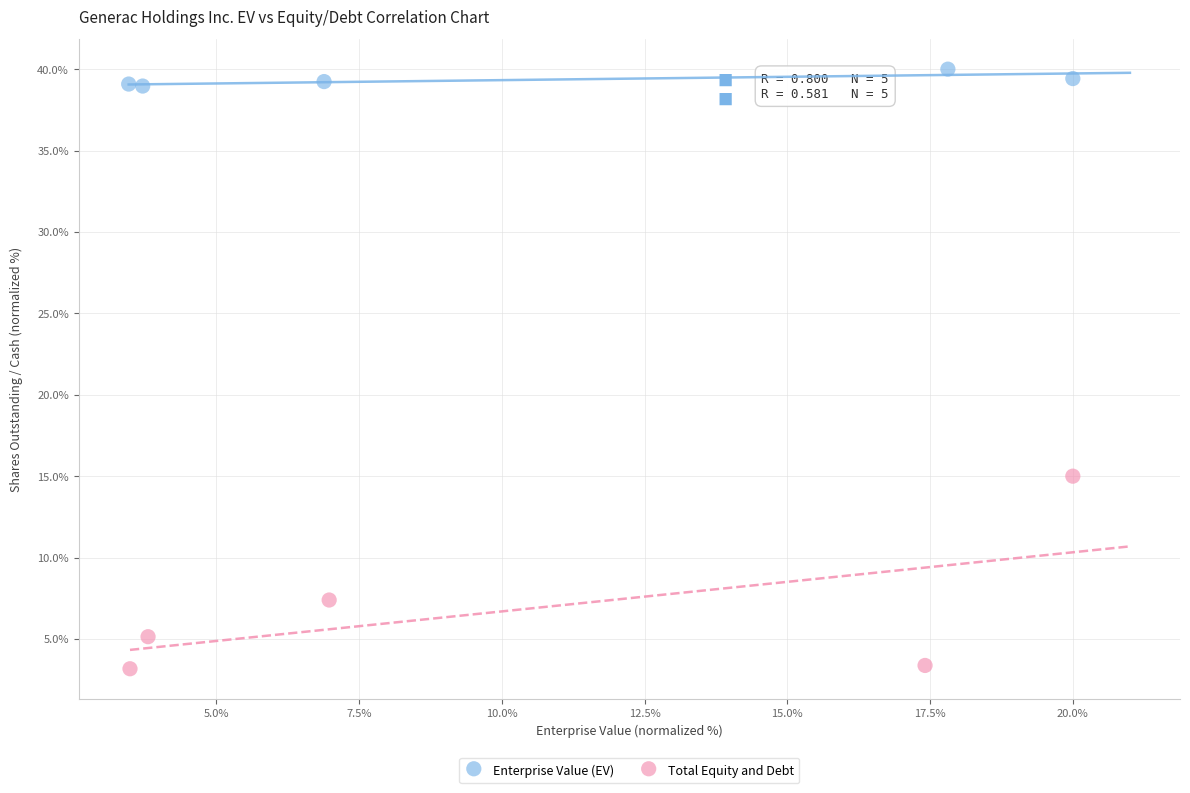

Which series contains the highest Y value?

Enterprise Value (EV)